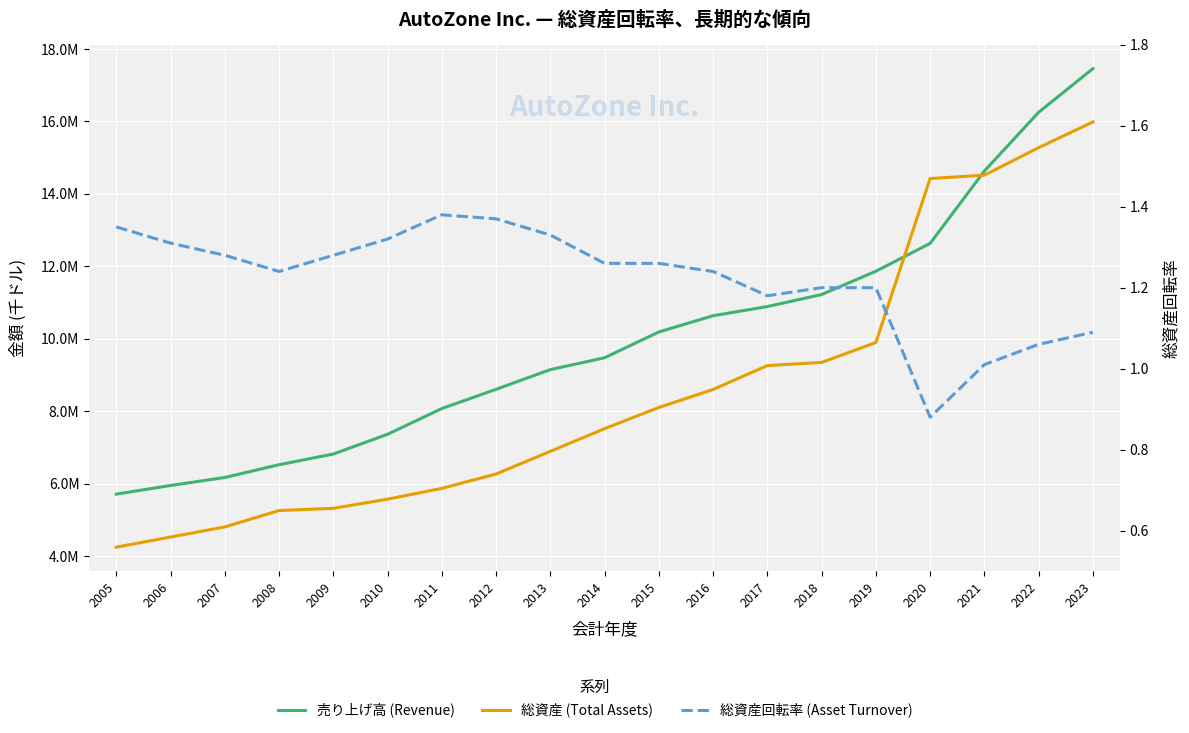

Is the value of 売り上げ高 (Revenue) at 2006 greater than the value of 総資産 (Total Assets) at 2005?

Yes